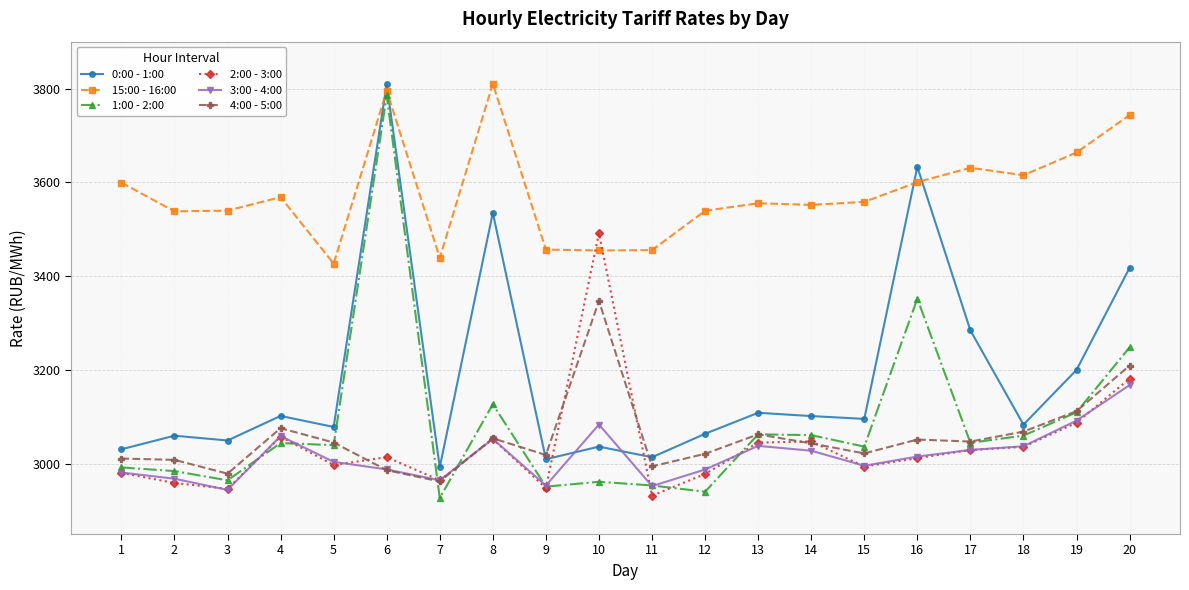

The value of 0:00 - 1:00 at 6 is 3809.1. True or false?

True